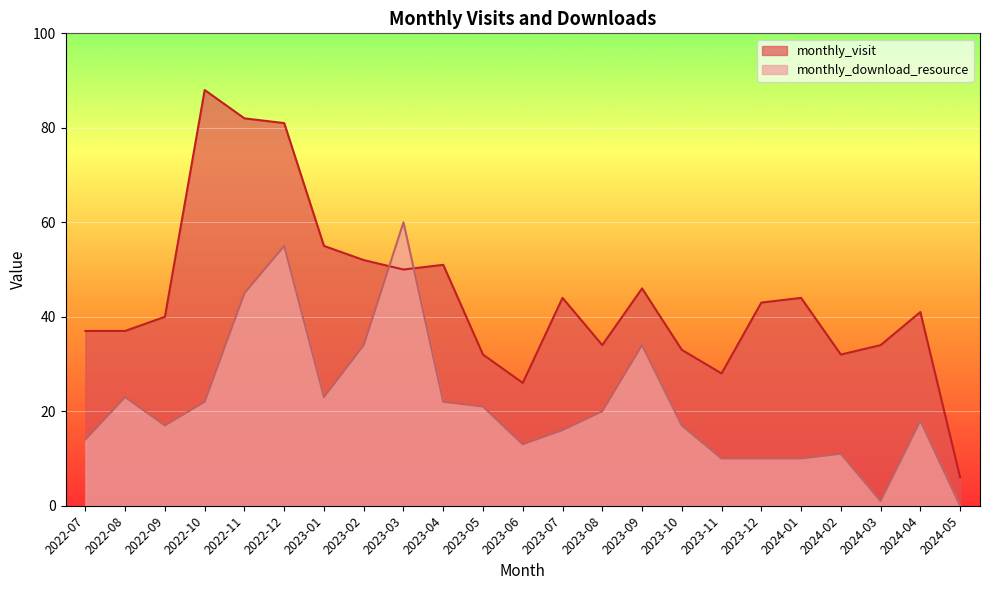

Which has a higher value, 2022-11 or 2024-01?

2022-11